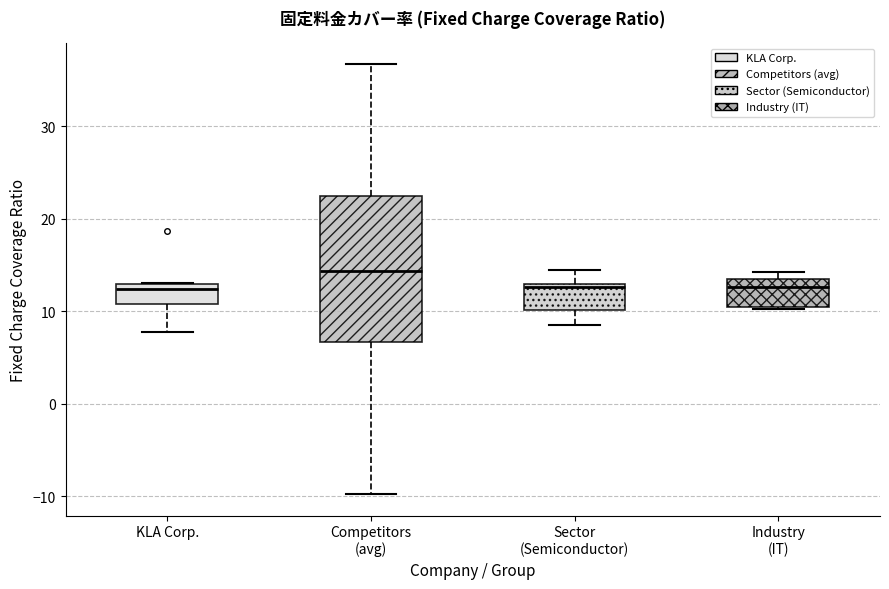

Which box is the tallest, from its lower edge to its upper edge?

Competitors (avg)